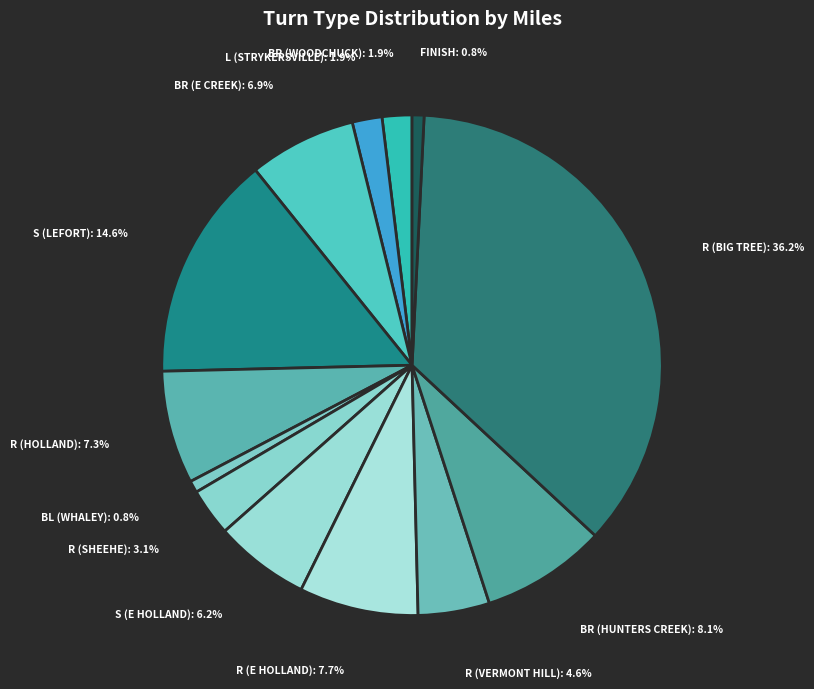

What is the smallest slice in the pie chart?

BL (Whaley)